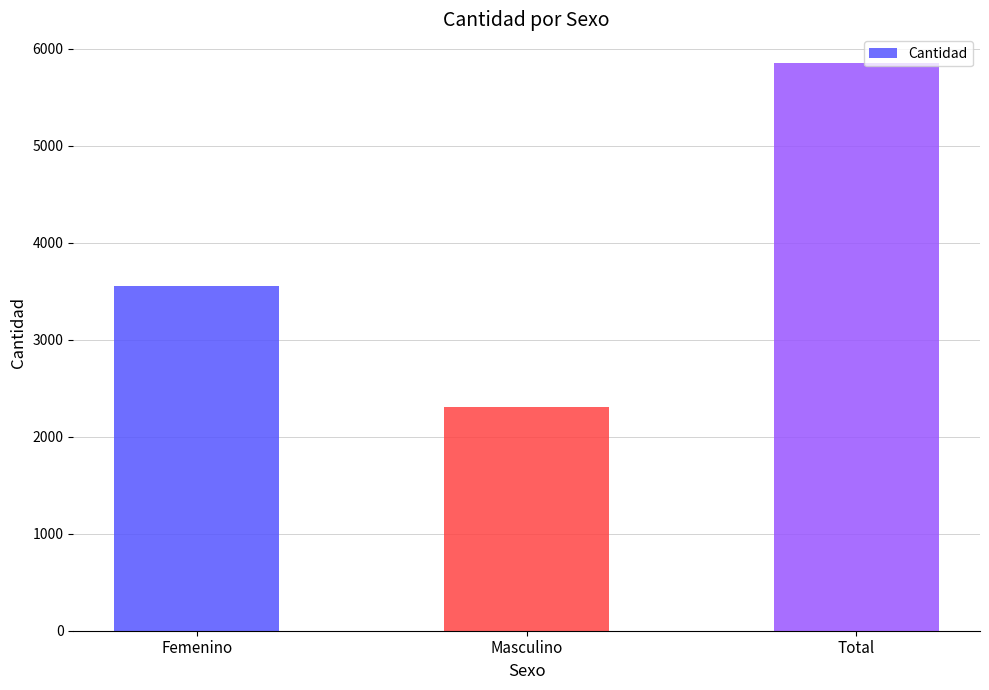

Where is the data nearest to the value 4079?

Femenino